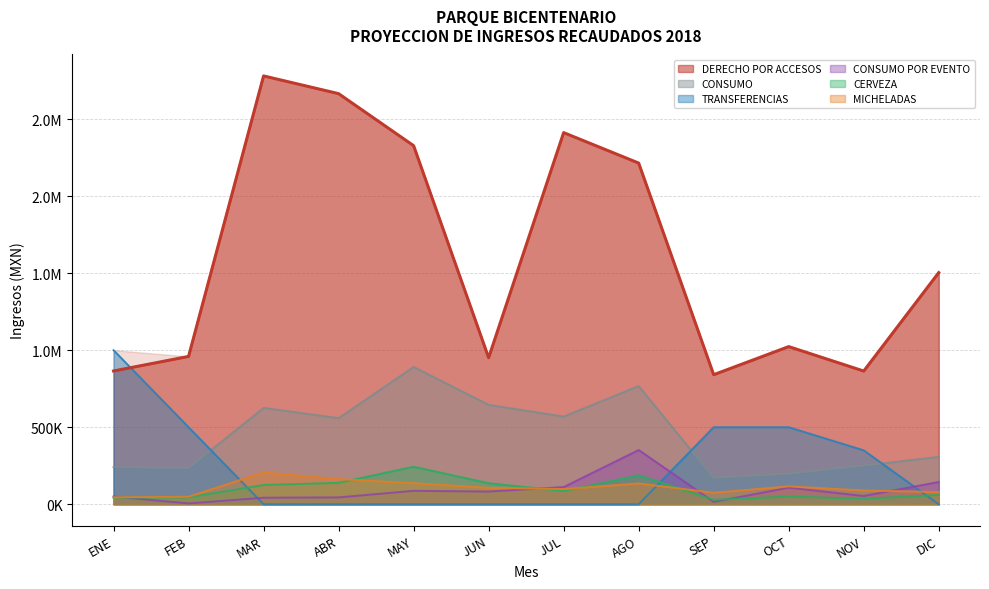

Reading left to right, extract all data points from this chart.

DERECHO POR ACCESOS: ENE=864900	FEB=959400	MAR=2780000	ABR=2664860	MAY=2327200	JUN=951050	JUL=2412000	AGO=2214300	SEP=840800	OCT=1023100	NOV=864500	DIC=1503450
CONSUMO: ENE=240511	FEB=234390	MAR=625700	ABR=558955	MAY=891088	JUN=645276	JUL=569157	AGO=767104	SEP=171459	OCT=197913	NOV=250844	DIC=307793
TRANSFERENCIAS: ENE=1000000	FEB=500000	MAR=0	ABR=0	MAY=0	JUN=0	JUL=0	AGO=0	SEP=500000	OCT=500000	NOV=350000	DIC=0
CONSUMO POR EVENTO: ENE=50130	FEB=5444	MAR=42380	ABR=44583	MAY=87123	JUN=82432	JUL=111437	AGO=352121	SEP=15389	OCT=107225	NOV=53601	DIC=144590
CERVEZA: ENE=43207	FEB=44416	MAR=125019	ABR=139000	MAY=243609	JUN=136563	JUL=85380	AGO=188044	SEP=28894	OCT=50202	NOV=35572	DIC=60220
MICHELADAS: ENE=44915	FEB=48609	MAR=206735	ABR=163270	MAY=136884	JUN=106575	JUL=98566	AGO=134968	SEP=74737	OCT=116168	NOV=89441	DIC=79217